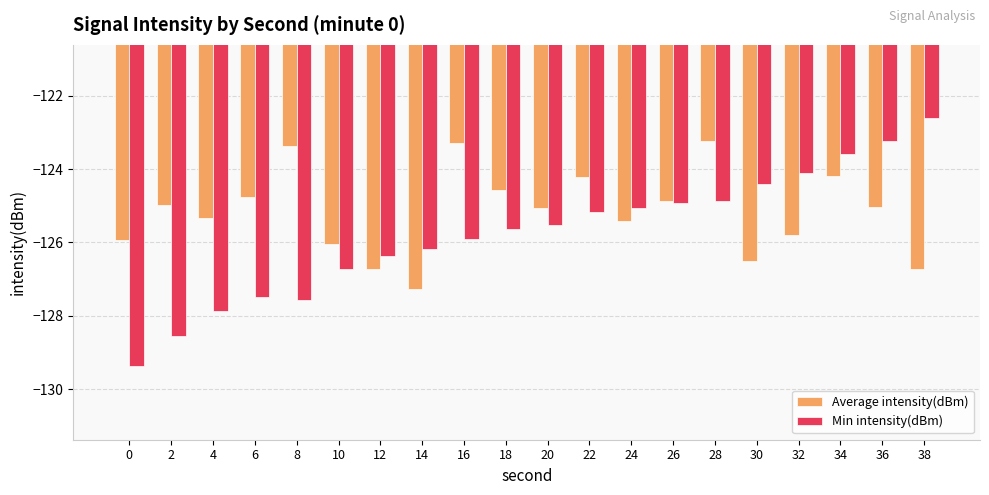

What is the minimum value for Average intensity(dBm)?

-127.3